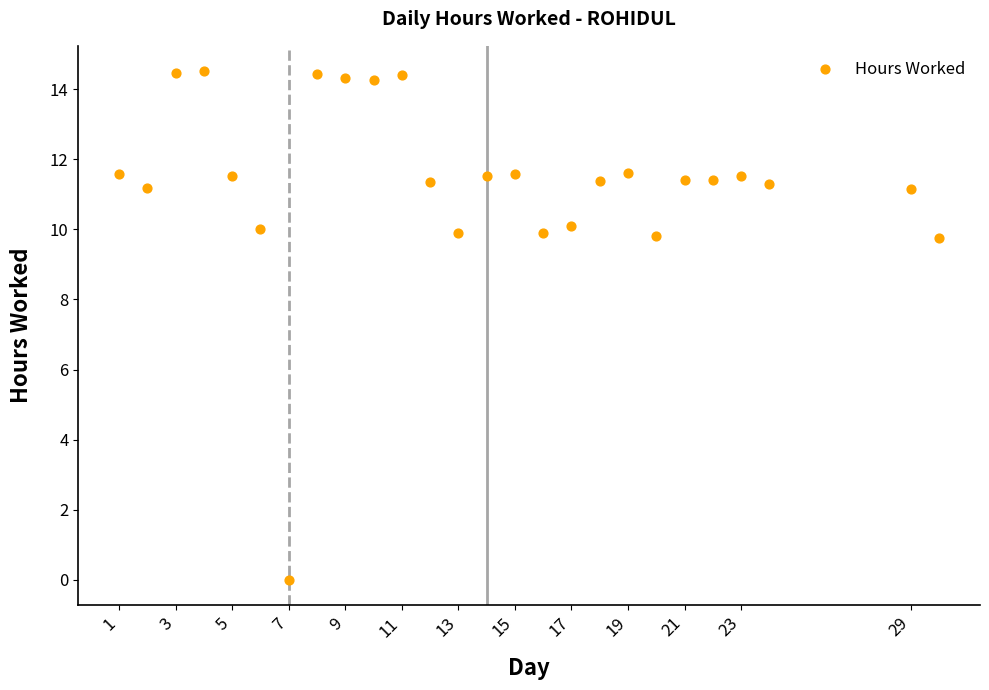

What is the range of Y values (max minus min)?

14.5